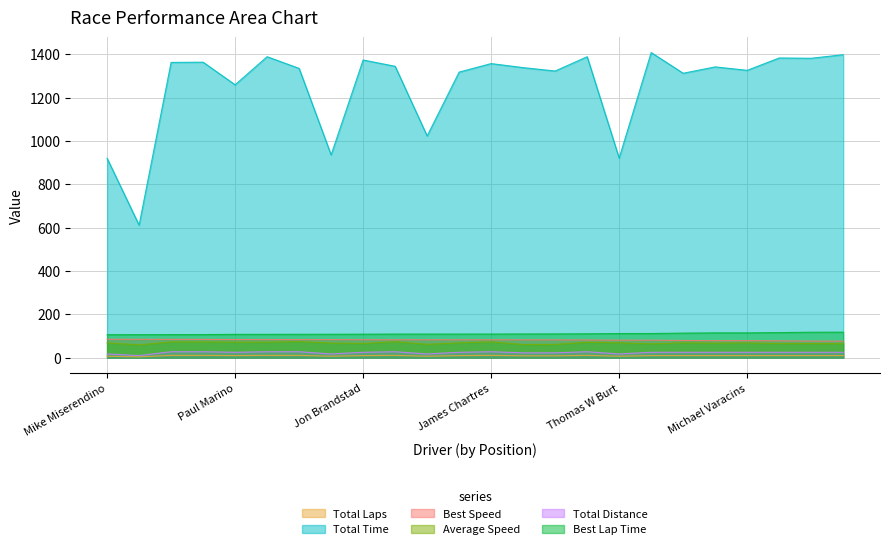

At how many categories does at least one series exceed 600?

24